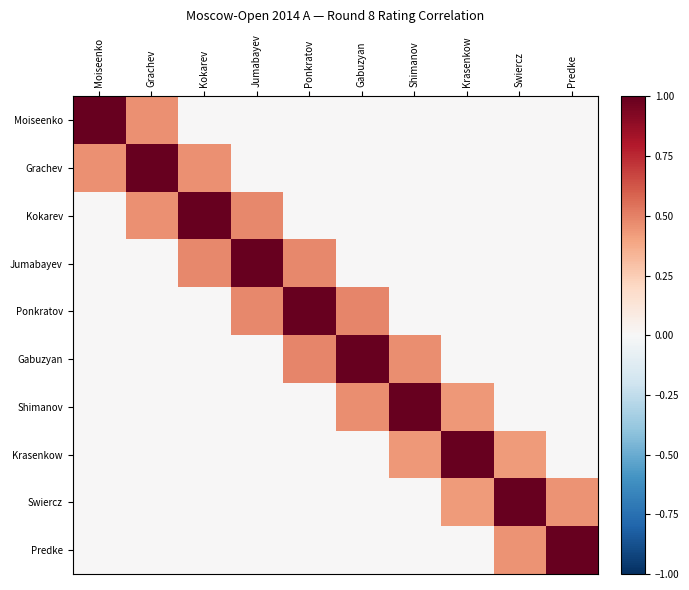

At which category is the sum across all series the highest?

Ponkratov